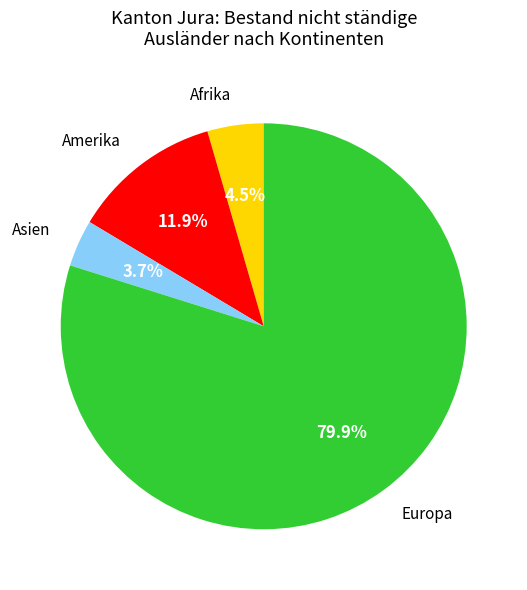

How much of the chart is everything except Asien?

96.3%